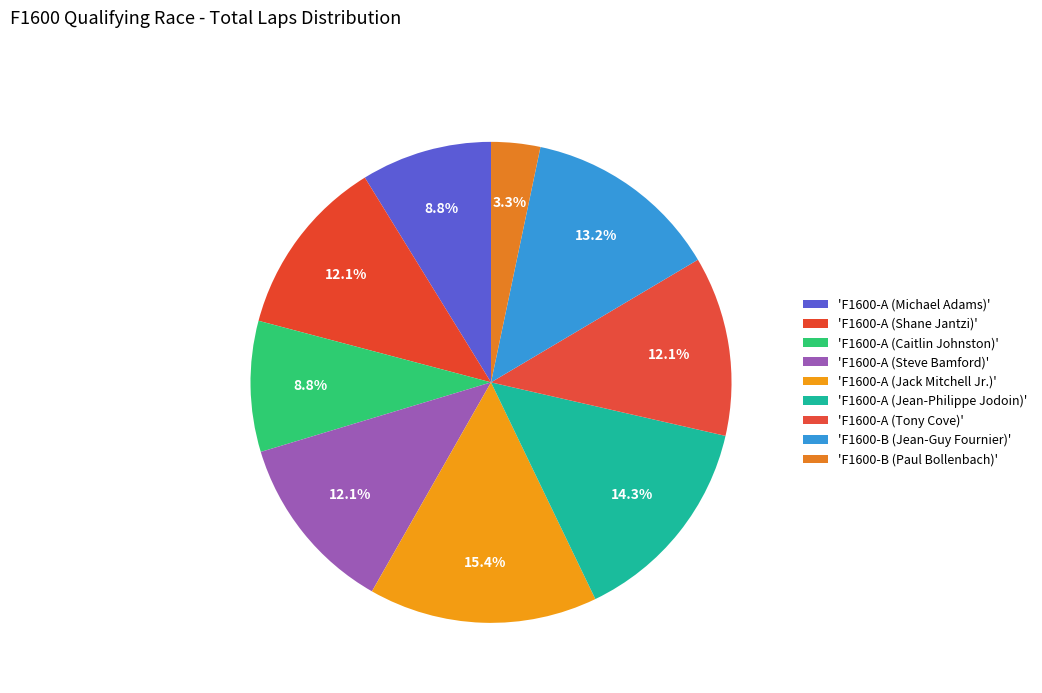

Count the number of slices in the pie.

9